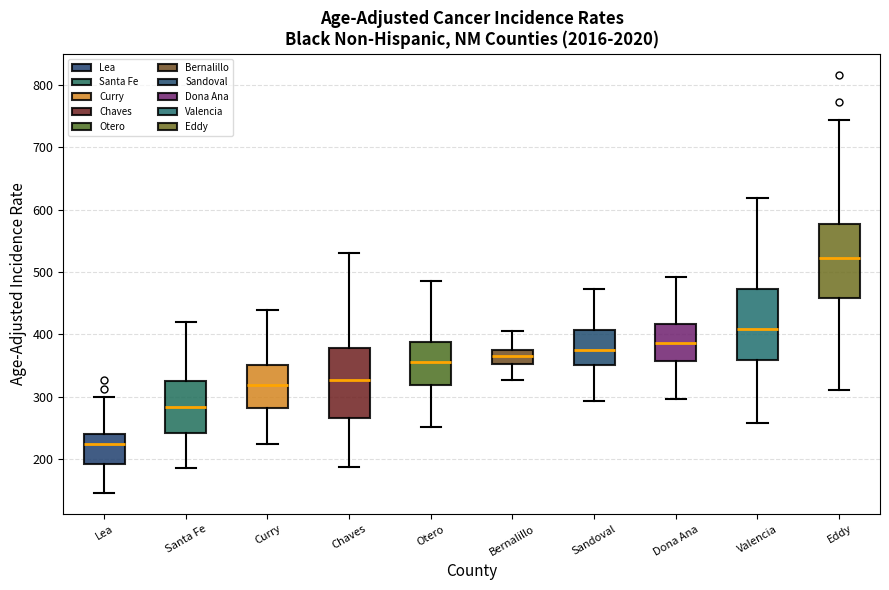

Reading left to right, transcribe this box plot: for each box, give where its median line is, the range the box spans, and where its two whiskers end, as read against the y-axis. The values are not printed on the chart, so give them approximately, as read against the axis.

Lea: median 220, box 190 to 240, whiskers 150 to 300
Santa Fe: median 280, box 240 to 330, whiskers 190 to 420
Curry: median 320, box 280 to 350, whiskers 220 to 440
Chaves: median 330, box 270 to 380, whiskers 190 to 530
Otero: median 350, box 320 to 390, whiskers 250 to 490
Bernalillo: median 360, box 350 to 370, whiskers 330 to 410
Sandoval: median 370, box 350 to 410, whiskers 290 to 470
Dona Ana: median 390, box 360 to 420, whiskers 300 to 490
Valencia: median 410, box 360 to 470, whiskers 260 to 620
Eddy: median 520, box 460 to 580, whiskers 310 to 740